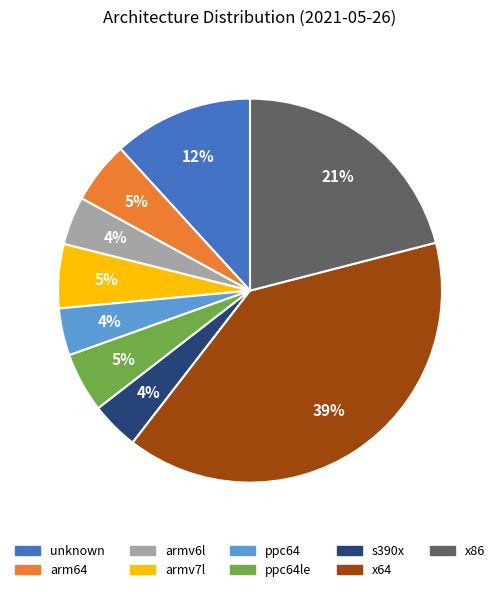

What is the largest slice in the pie chart?

x64